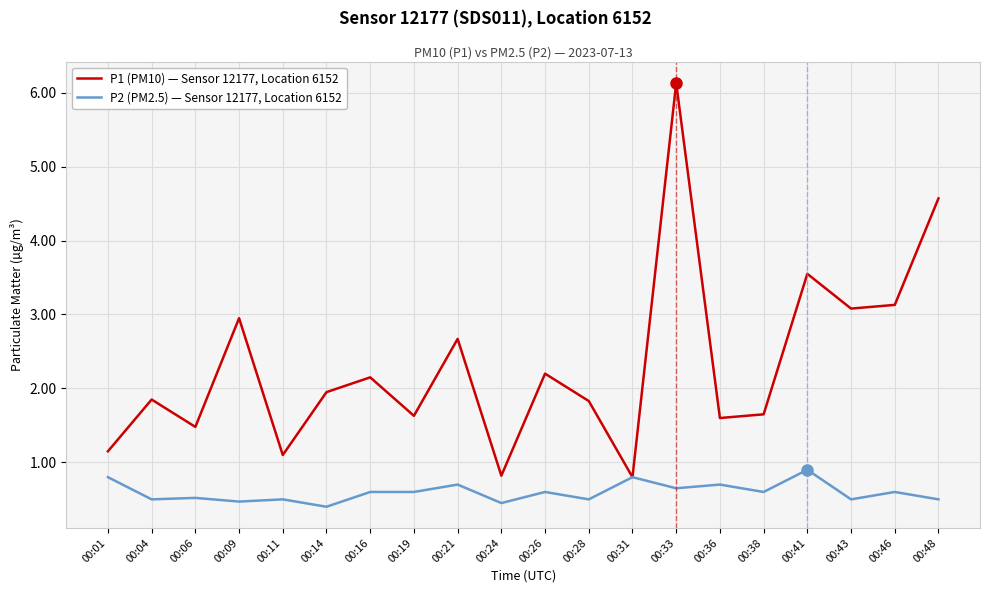

In P1 (PM10) — Sensor 12177, Location 6152, how many points are lower than both neighbors (excluding endpoints)?

7